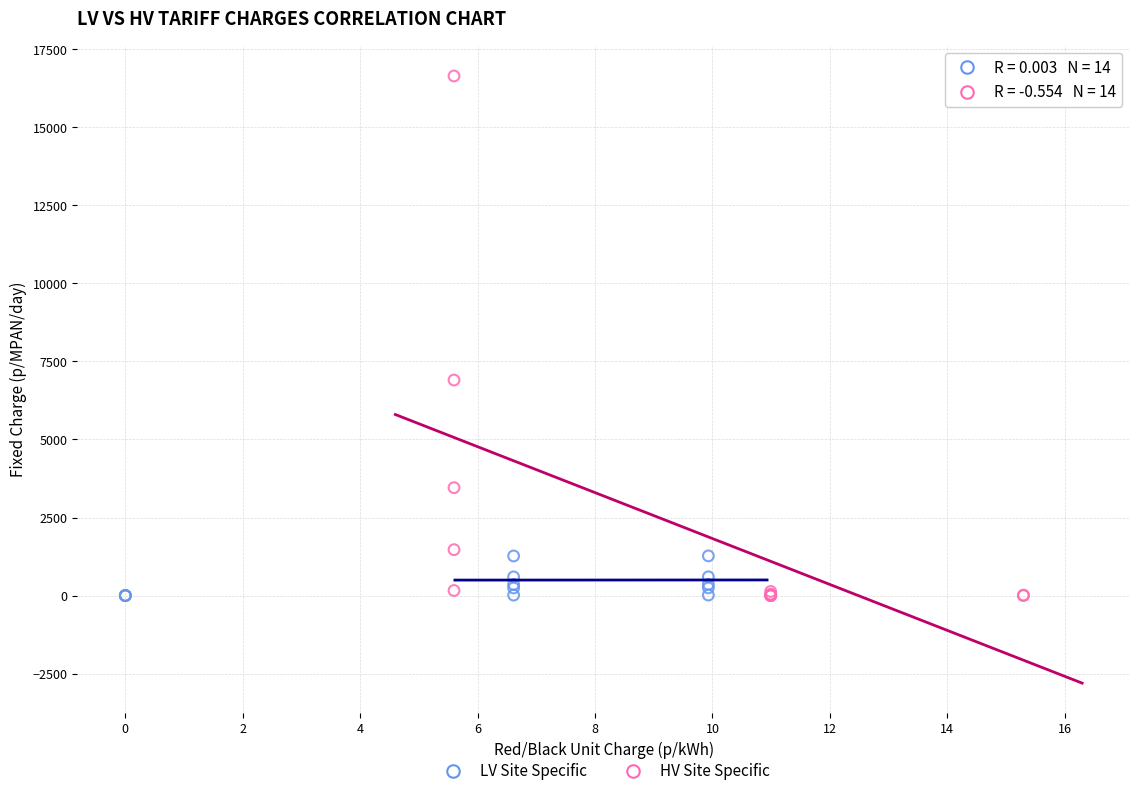

Which series contains the highest Y value?

HV Site Specific